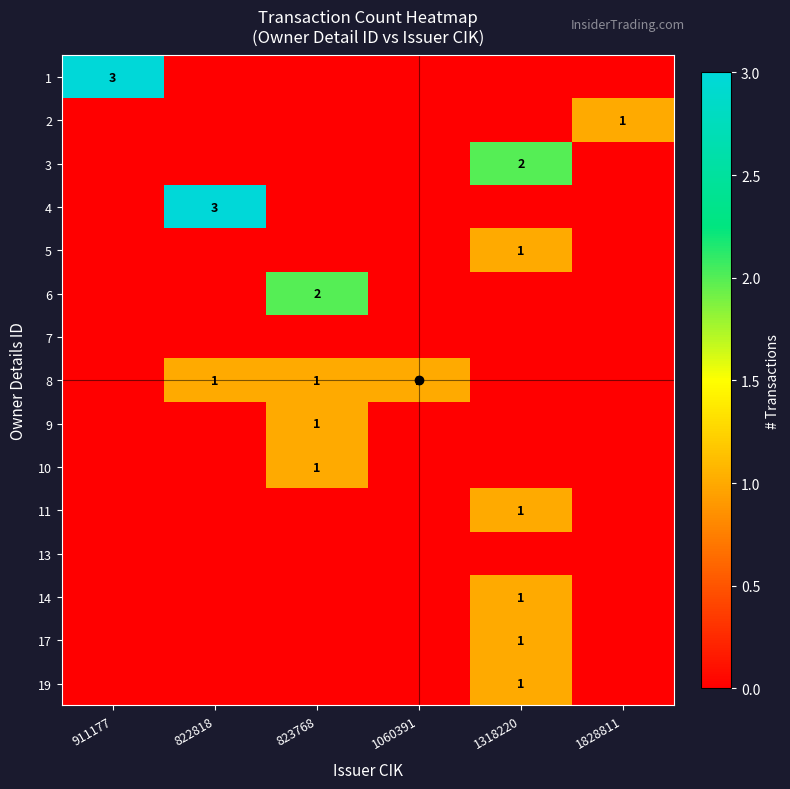

True or false: 5 has a value of 2 at 1318220.

False